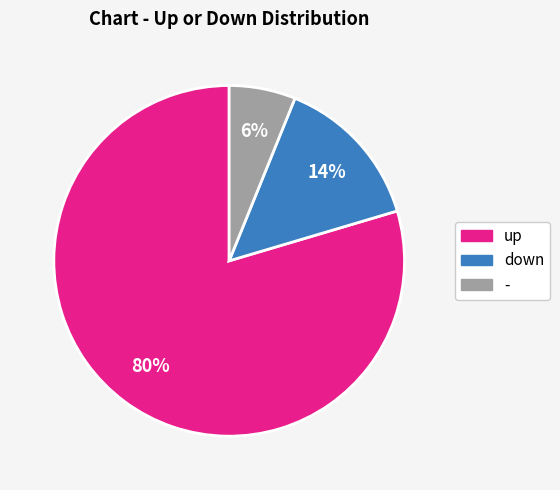

True or false: - accounts for 6% of the total.

True